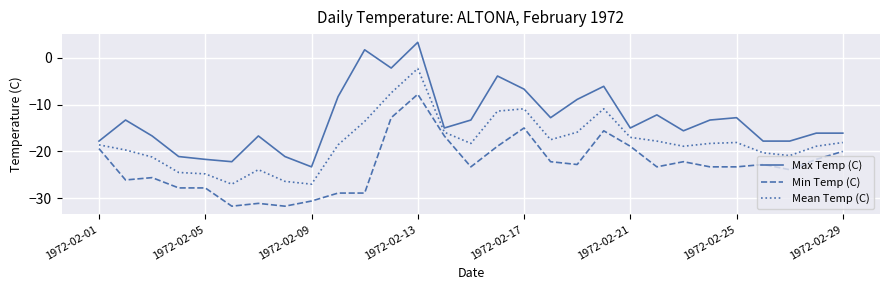

Rank the series by their maximum value, from lowest to highest.

Min Temp (C), Mean Temp (C), Max Temp (C)